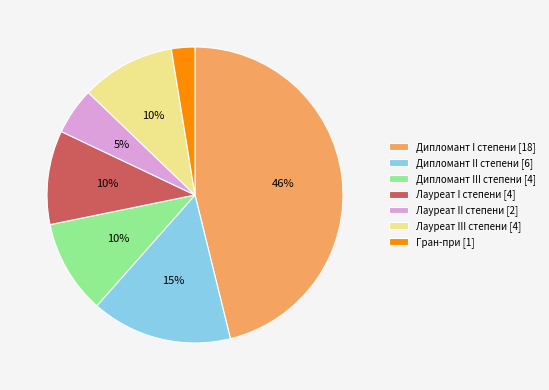

To the nearest percent, what percentage of the pie is Лауреат I степени?

10%